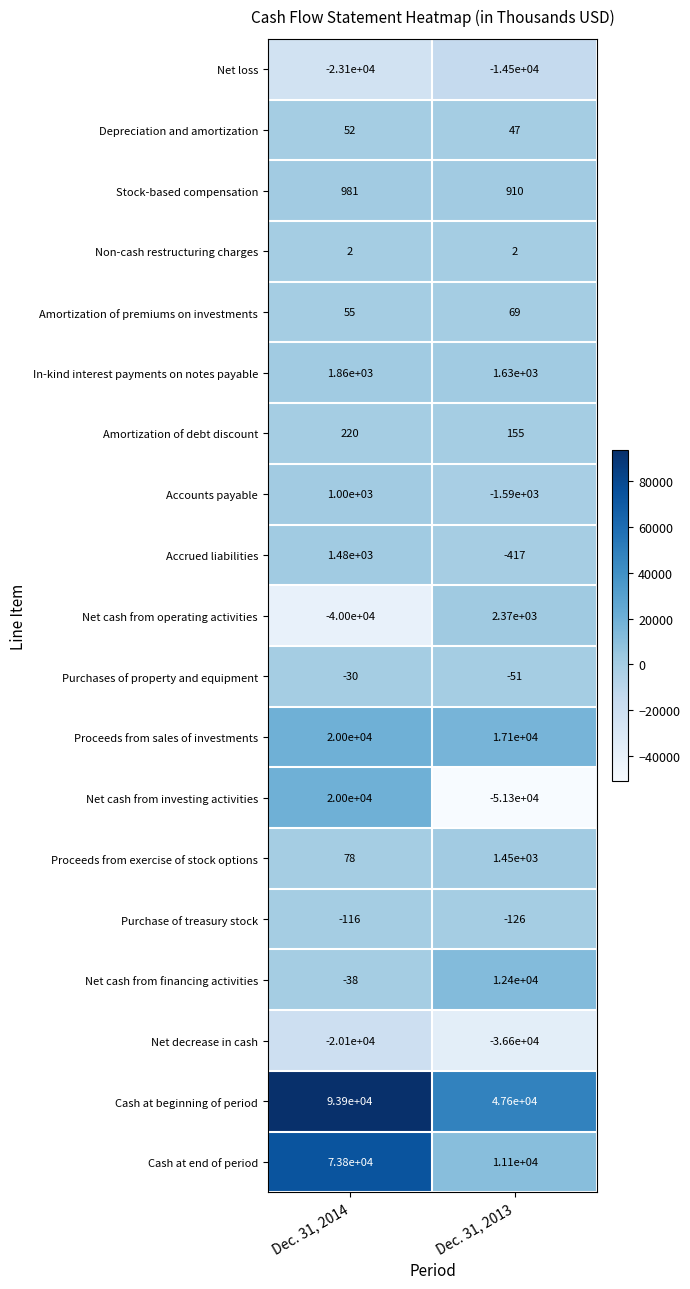

At which category is the sum across all series the highest?

Dec. 31, 2014